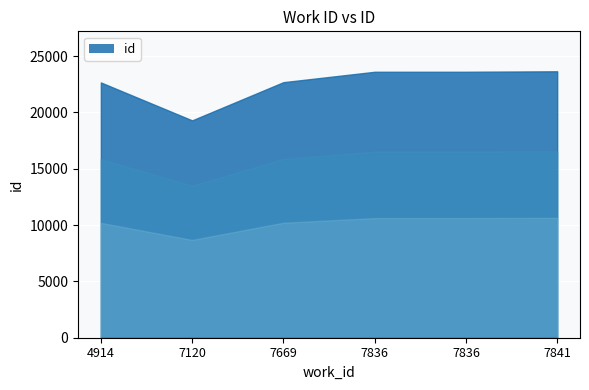

Approximately how many times larger is the value at 7836 compared to 4914?

1.0